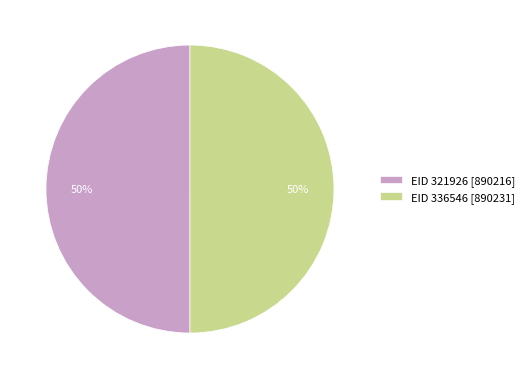

How many slices are in this pie chart?

2